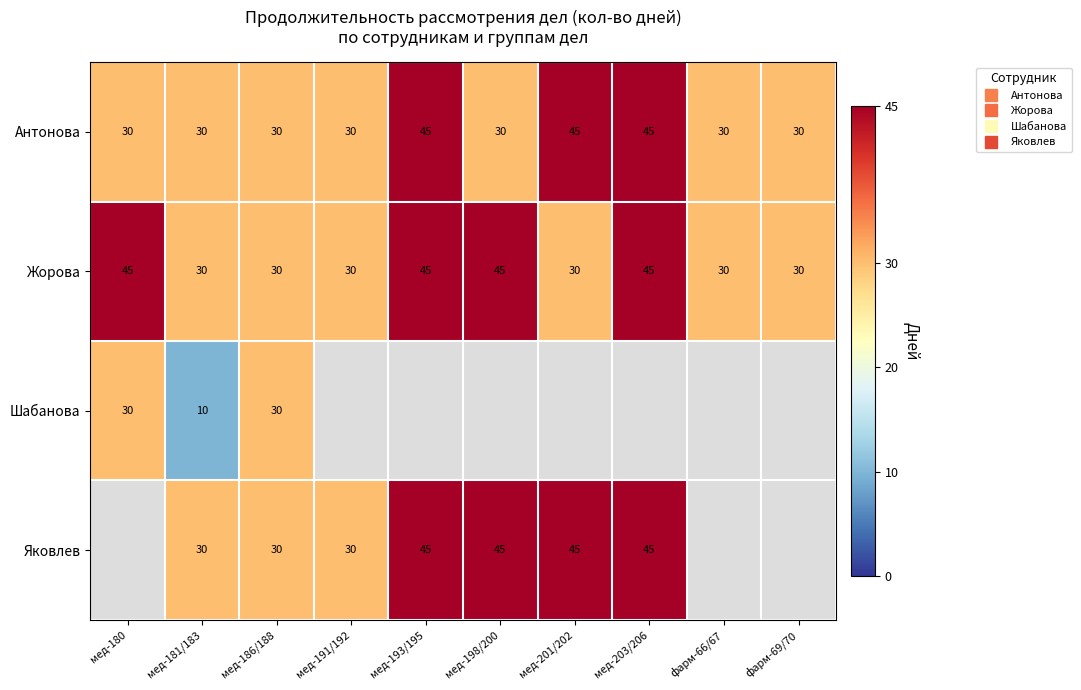

List the series in order of their peak value, highest first.

Антонова, Жорова, Шабанова, Яковлев